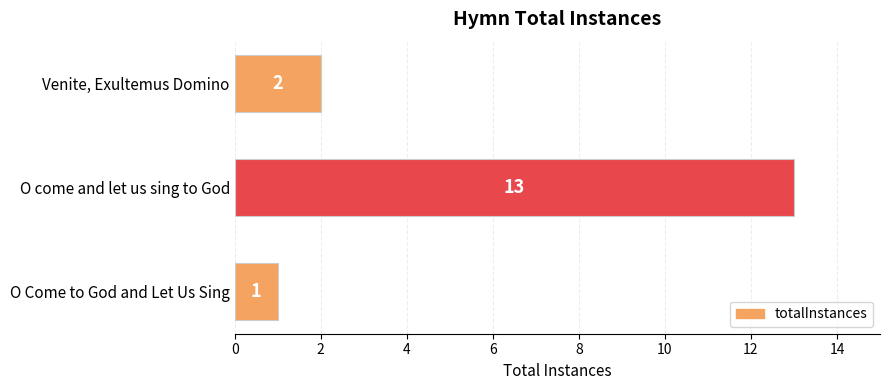

Does the chart contain stacked bars?

No